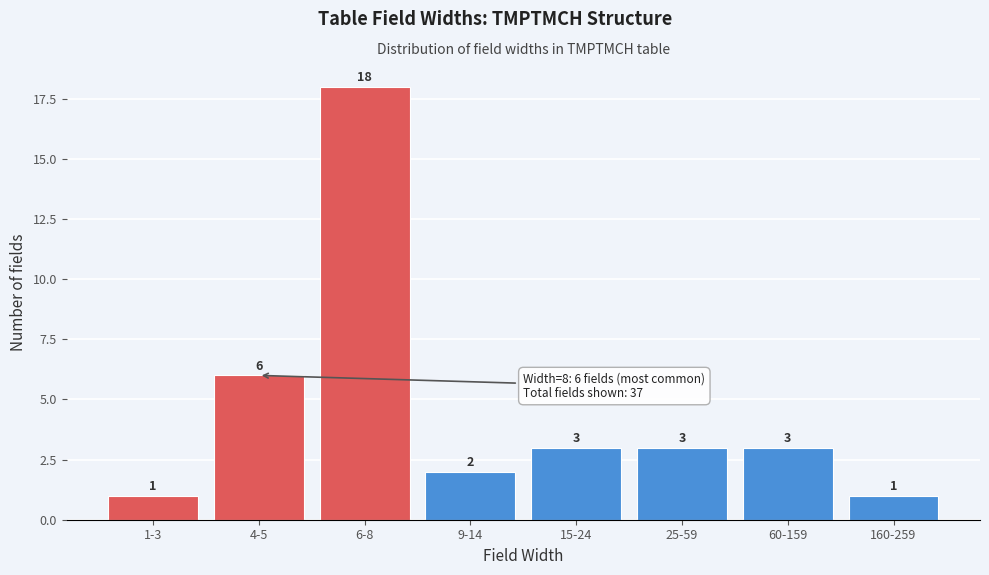

Reading left to right, list all the values displayed in this chart.

1	6	18	2	3	3	3	1